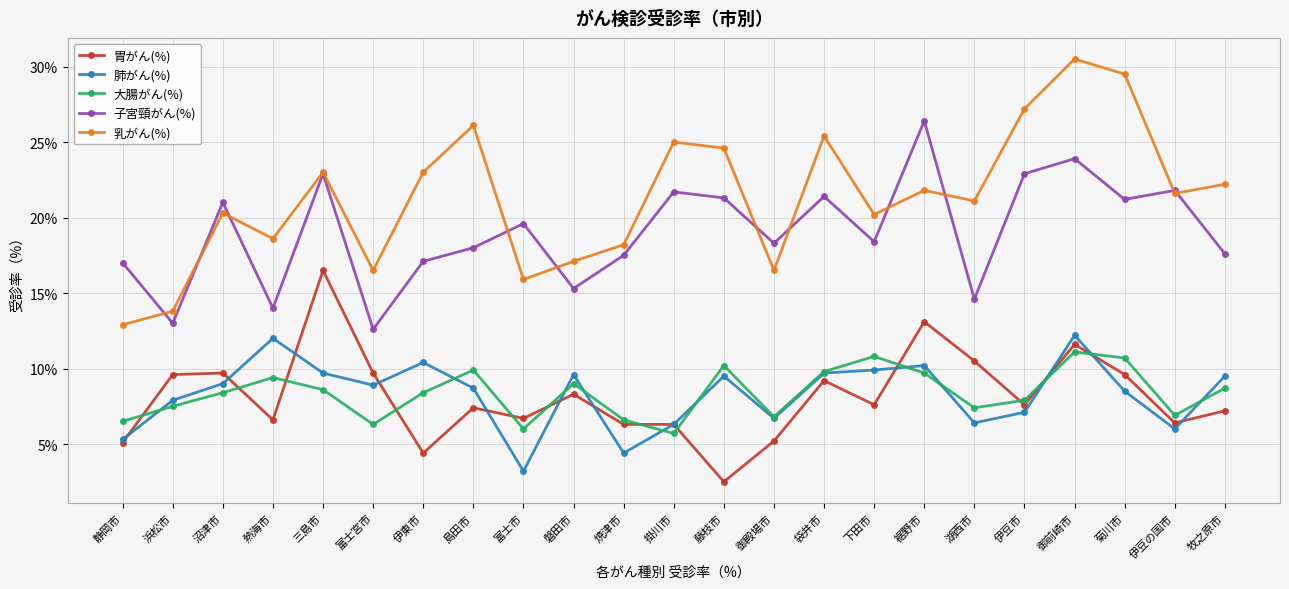

True or false: 大腸がん(%) has more than 0 points higher than both neighbors.

True